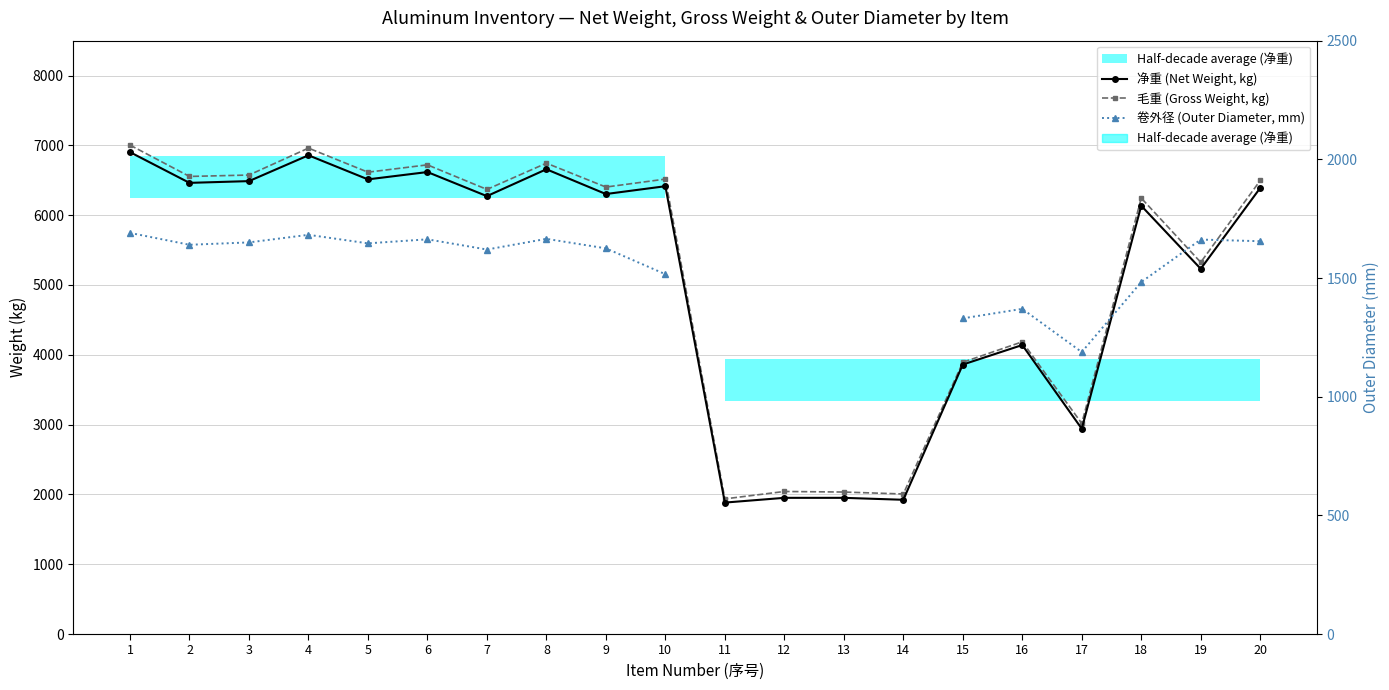

At how many categories does at least one series exceed 5843?

12